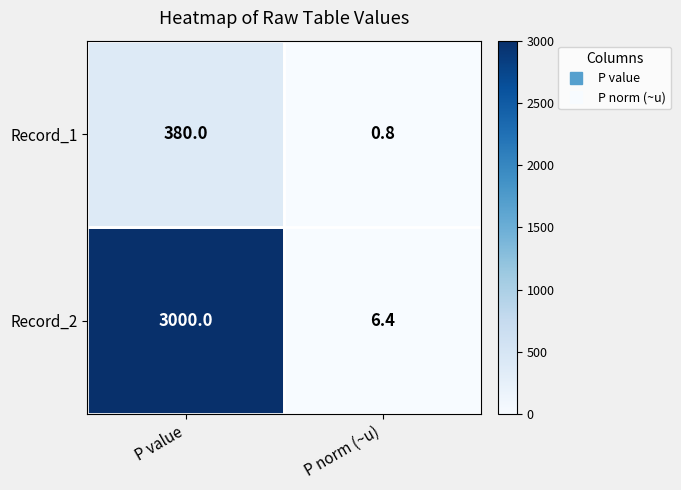

Which label corresponds to the smallest value in the chart?

P norm (~u)